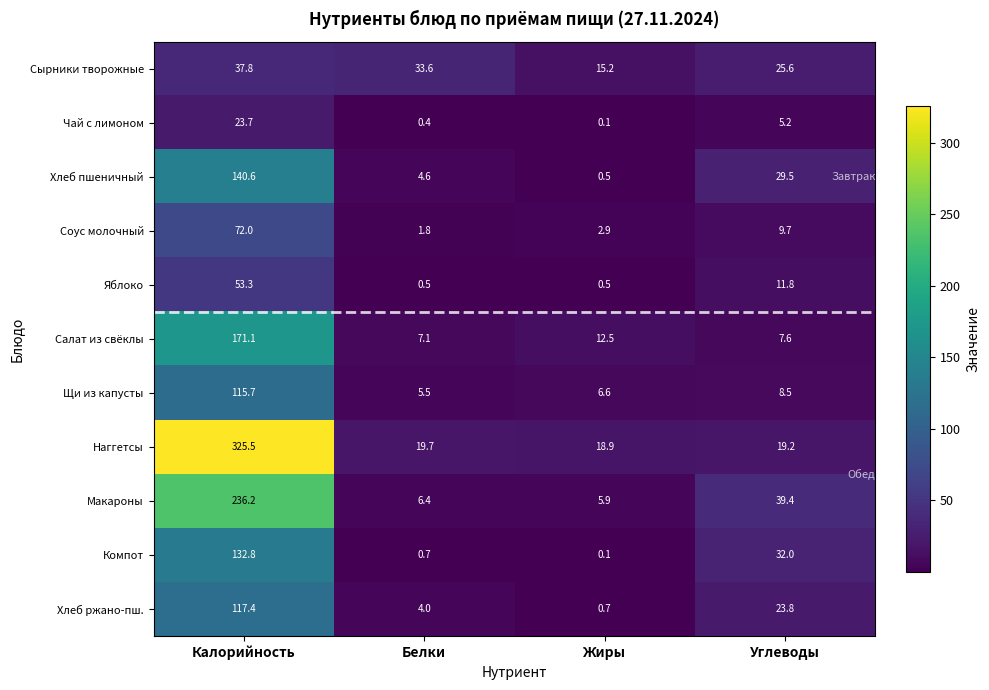

What is the difference between the maximum and minimum values in the Макароны series?

230.3